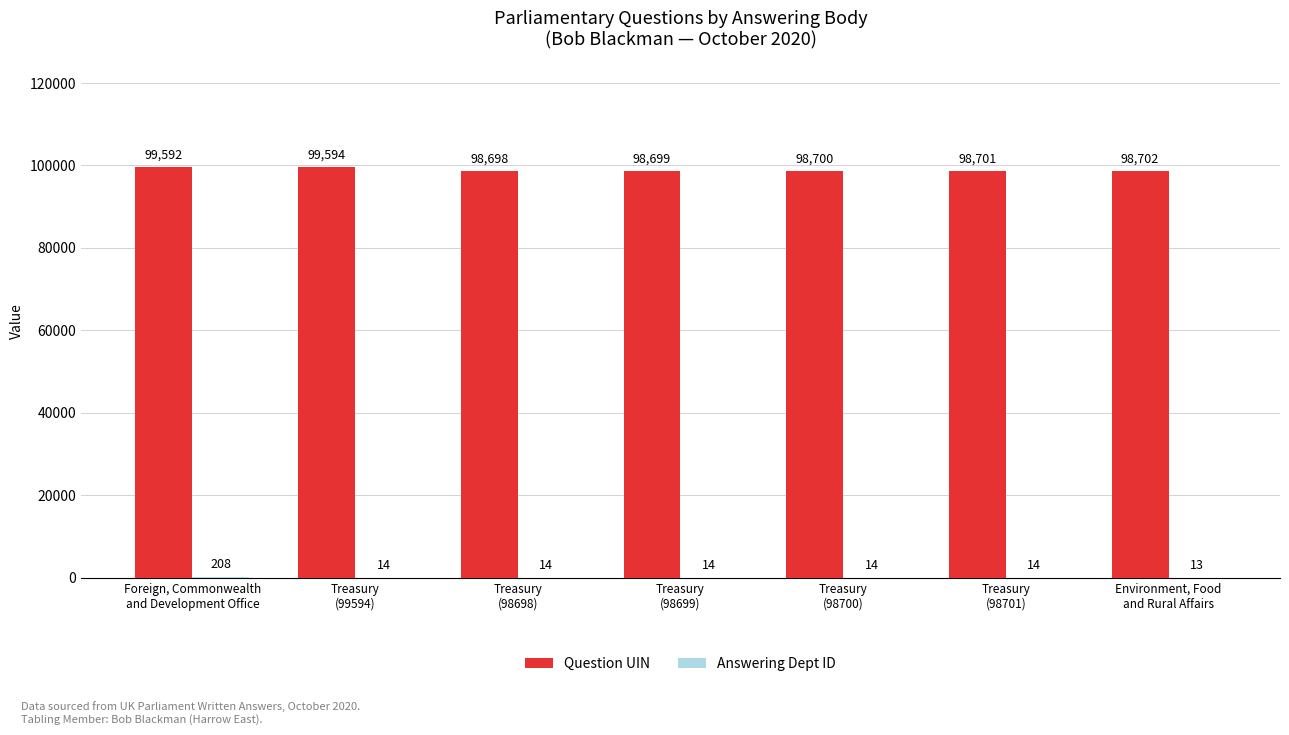

Does the chart contain stacked bars?

No